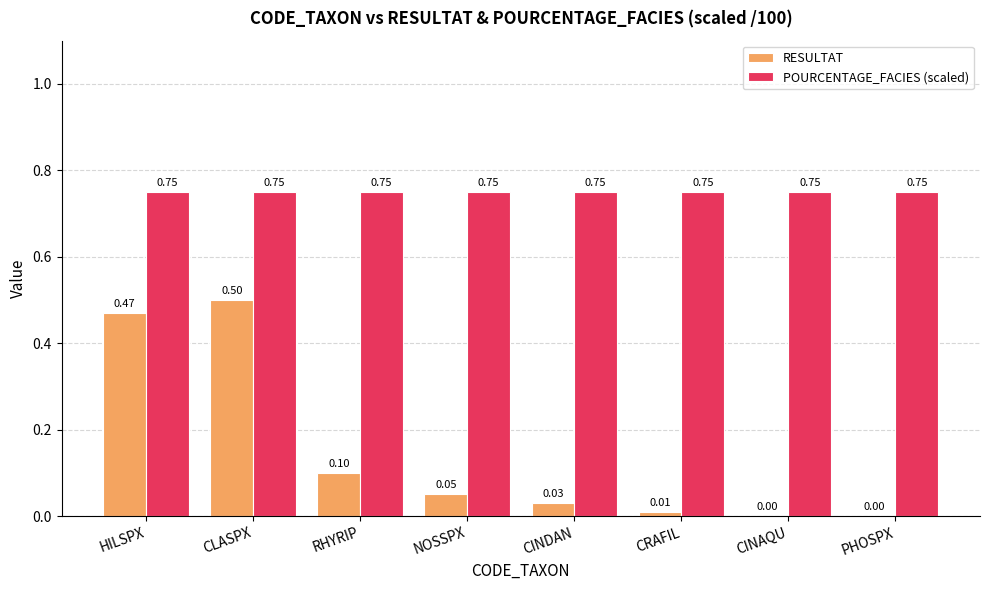

What is the sum of all RESULTAT values?

1.2